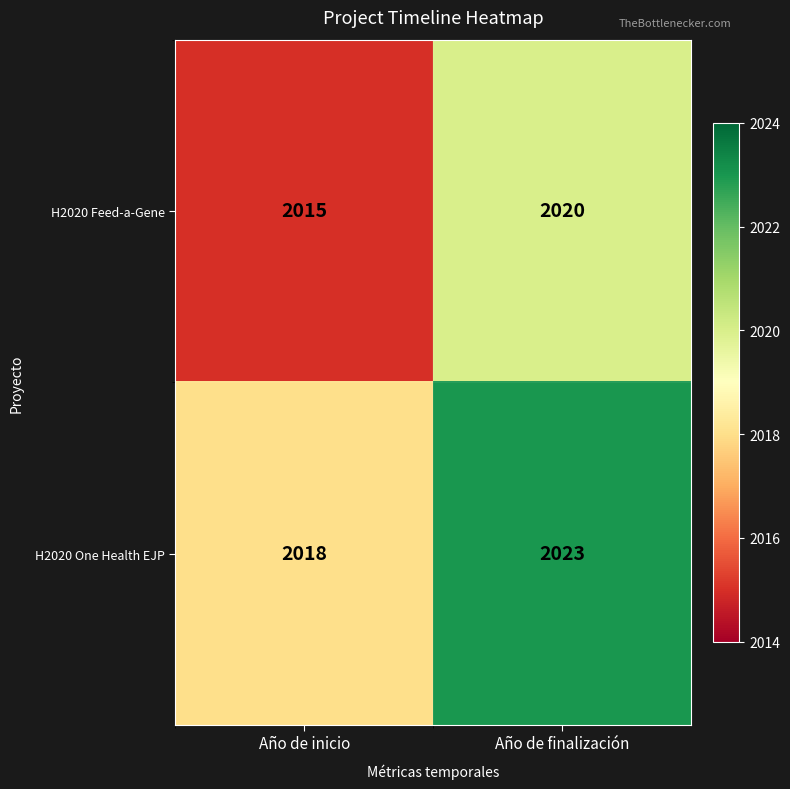

Rank the series by their average value, from lowest to highest.

H2020 Feed-a-Gene, H2020 One Health EJP